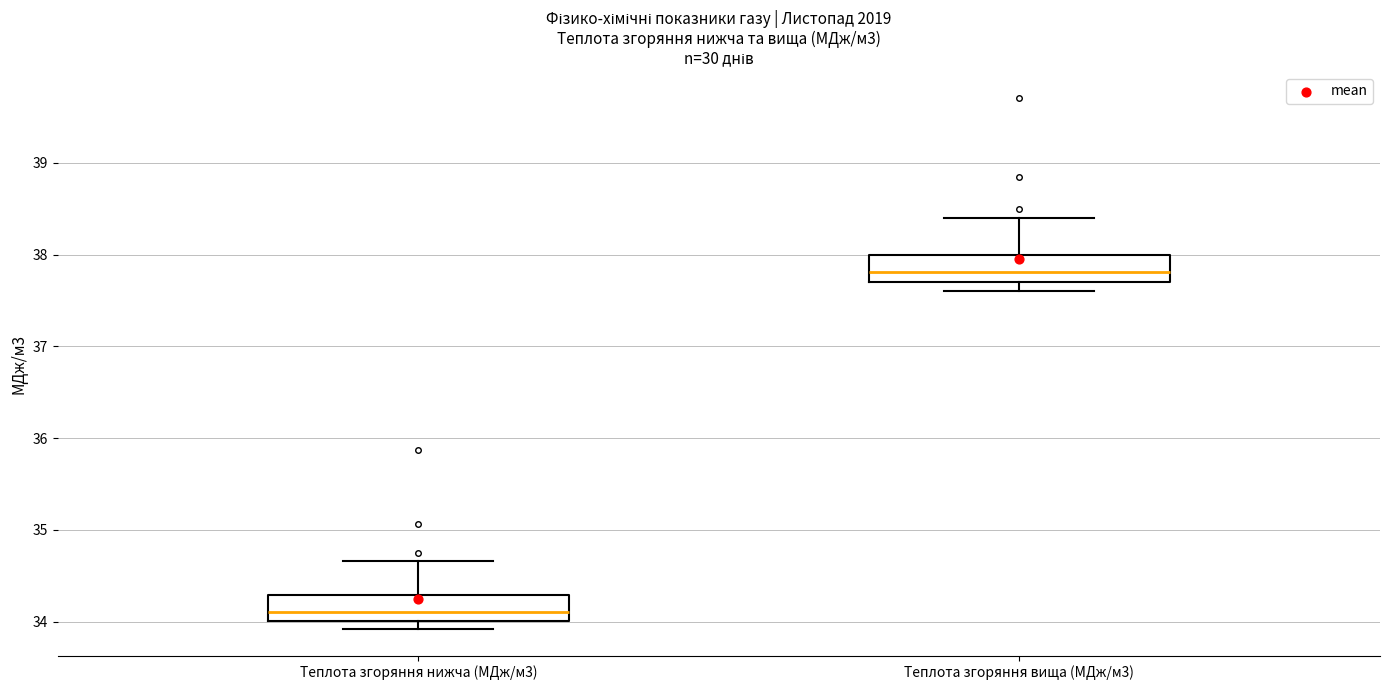

Reading left to right, read every box against the y-axis: the position of its median line, the range the box covers, and the ends of its whiskers. The values are not printed on the chart, so give them approximately, as read against the axis.

Теплота згоряння нижча (МДж/м3): median 34.1, box 34.0 to 34.3, whiskers 33.9 to 34.7
Теплота згоряння вища (МДж/м3): median 37.8, box 37.7 to 38.0, whiskers 37.6 to 38.4